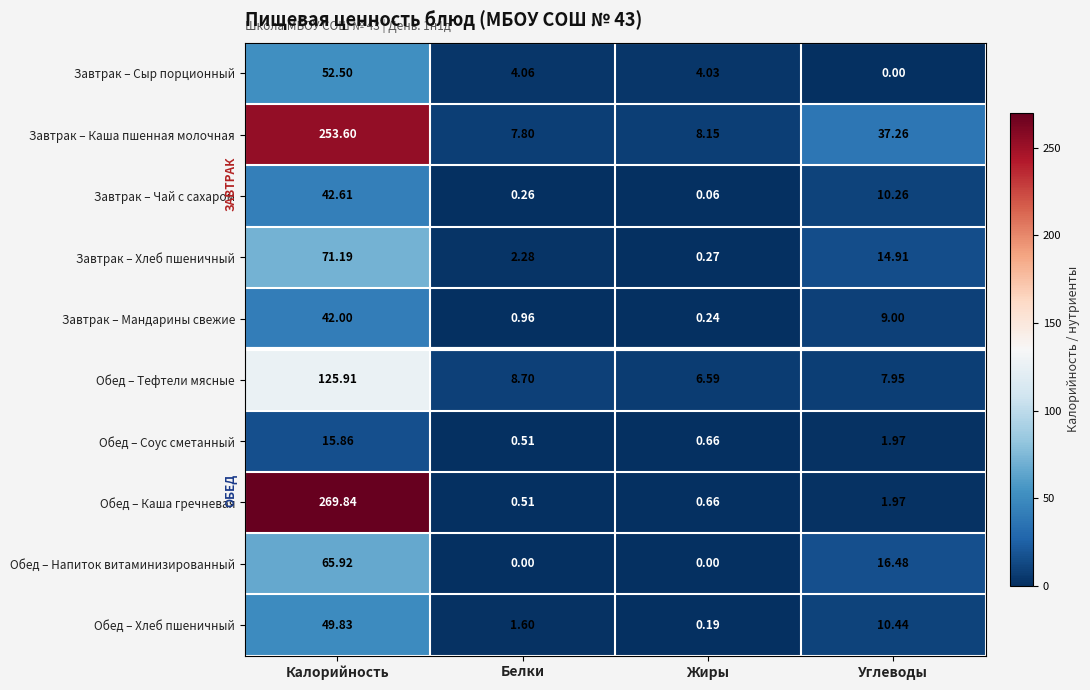

Where is Завтрак – Хлеб пшеничный nearest to the value 35?

Углеводы